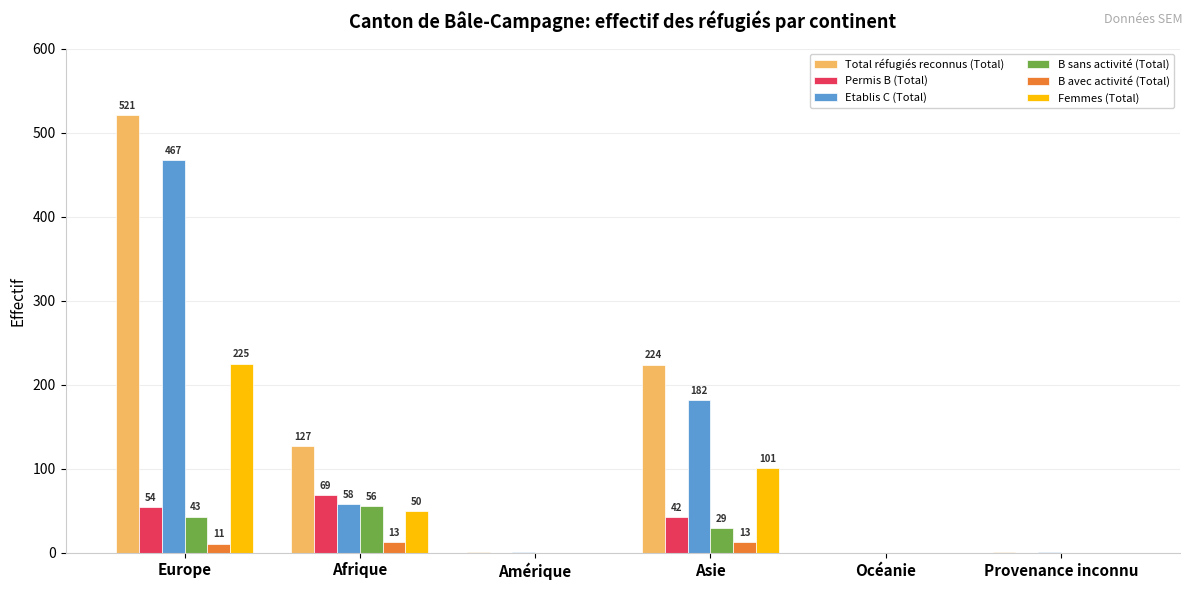

What is the sum of all Total réfugiés reconnus (Total) values?

874